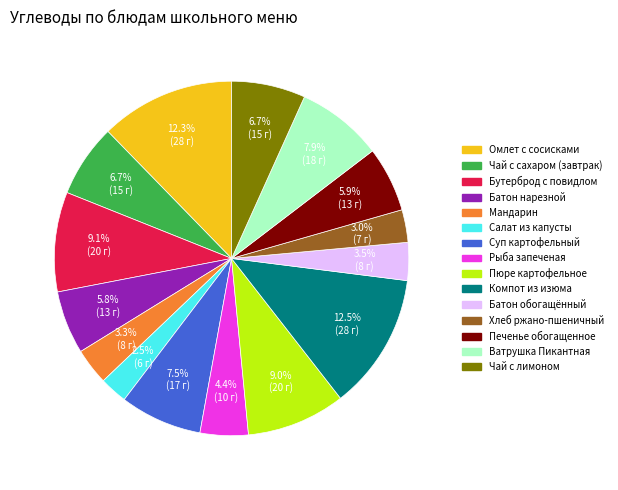

Between Печенье обогащенное and Рыба запеченая, which is larger?

Печенье обогащенное